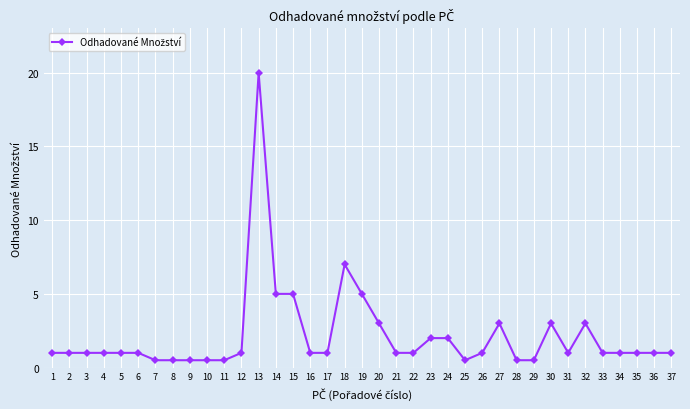

True or false: there are more than 0 points higher than both neighbors.

True